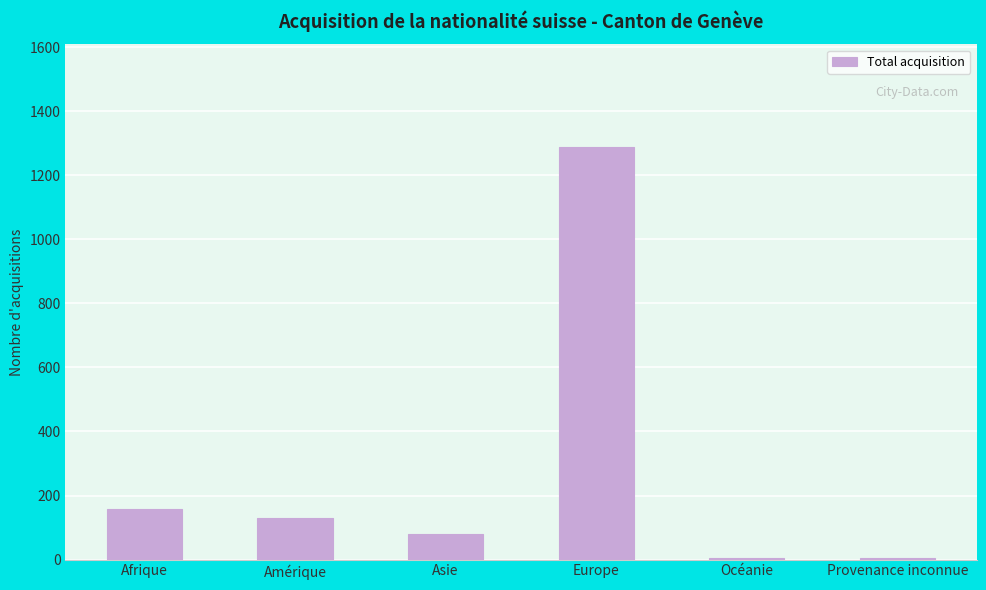

Which label corresponds to the largest value in the chart?

Europe